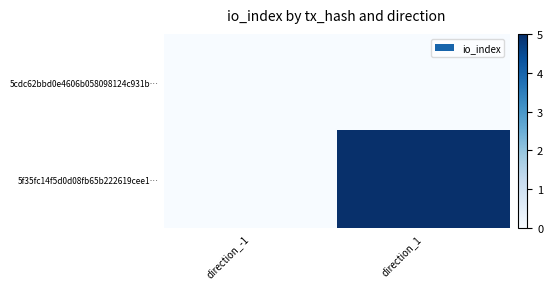

Reading left to right, extract all data points from this chart.

5cdc62bbd0e4606b058098124c931b…: direction_-1=0	direction_1=0
5f35fc14f5d0d08fb65b222619cee1…: direction_-1=0	direction_1=5